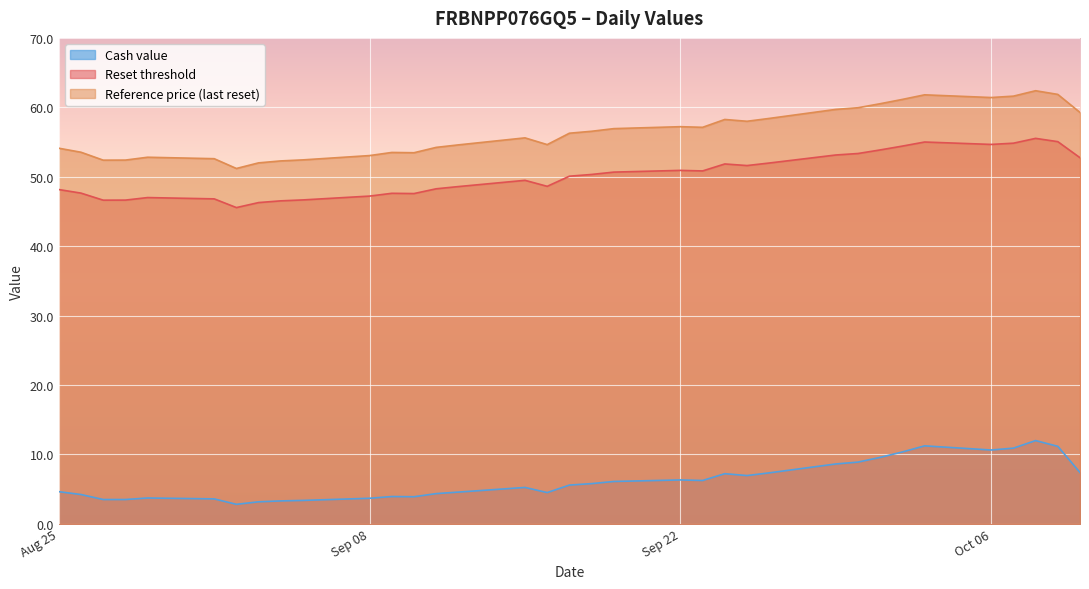

How many lines are shown in the chart?

3